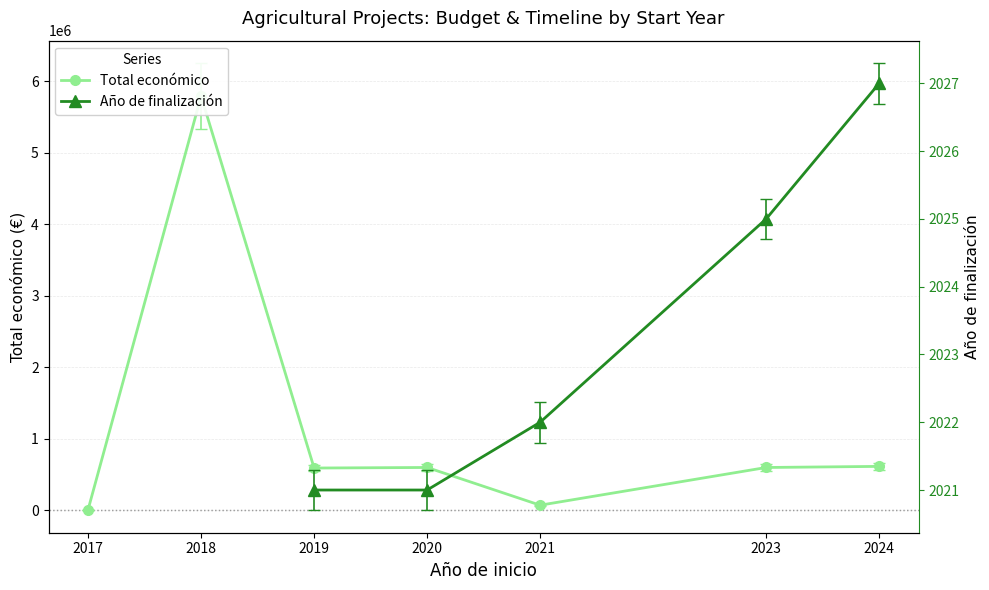

Reading left to right, transcribe all the data shown in this chart.

2017=10800.0	2018=6255598.7	2019=639228.2	2020=647606.9	2021=77938.2	2023=647399.5	2024=664099.6